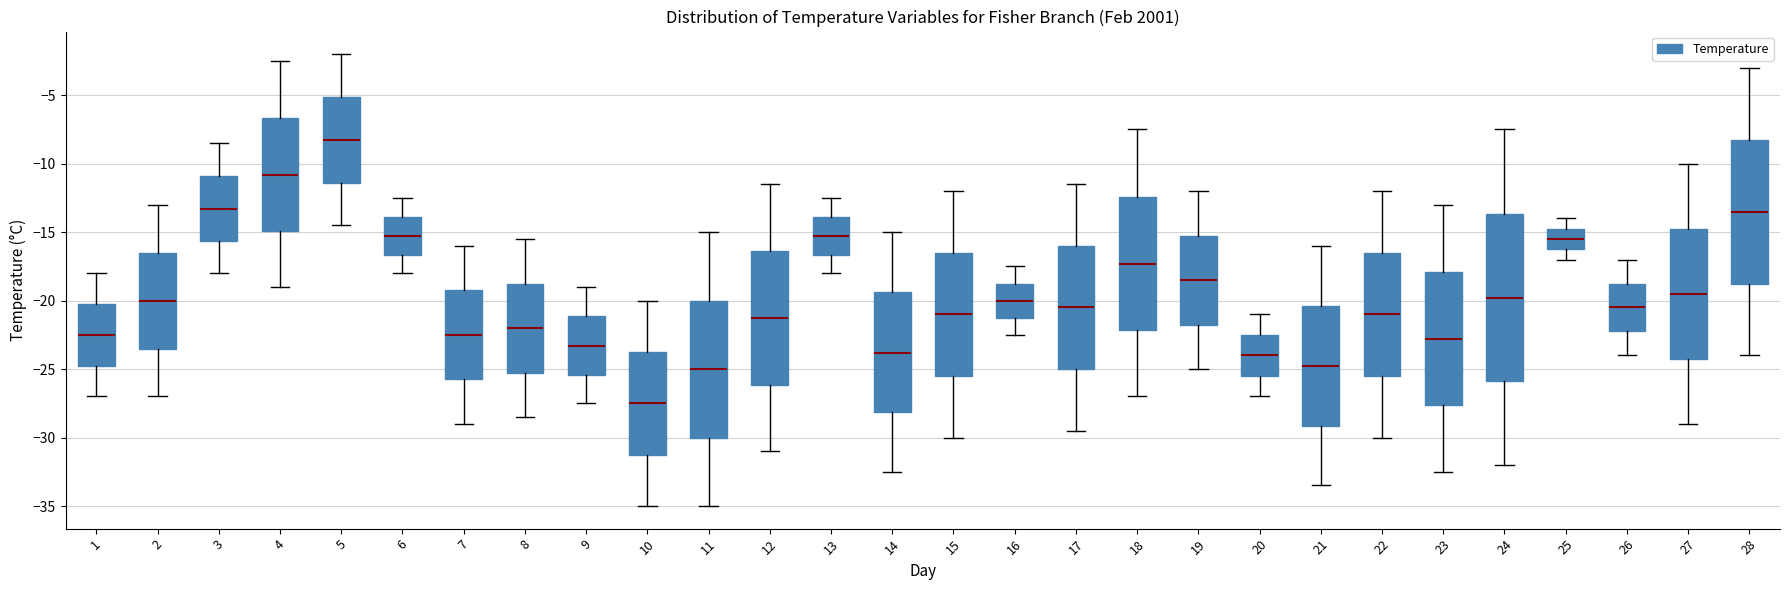

Reading left to right, transcribe this box plot: for each box, give where its median line is, the range the box spans, and where its two whiskers end, as read against the y-axis. The values are not printed on the chart, so give them approximately, as read against the axis.

1: median -22.5, box -24.5 to -20.0, whiskers -27.0 to -18.0
2: median -20.0, box -23.5 to -16.5, whiskers -27.0 to -13.0
3: median -13.5, box -15.5 to -11.0, whiskers -18.0 to -8.5
4: median -11.0, box -15.0 to -6.5, whiskers -19.0 to -2.5
5: median -8.5, box -11.5 to -5.0, whiskers -14.5 to -2.0
6: median -15.5, box -16.5 to -14.0, whiskers -18.0 to -12.5
7: median -22.5, box -25.5 to -19.0, whiskers -29.0 to -16.0
8: median -22.0, box -25.0 to -18.5, whiskers -28.5 to -15.5
9: median -23.5, box -25.5 to -21.0, whiskers -27.5 to -19.0
10: median -27.5, box -31.0 to -23.5, whiskers -35.0 to -20.0
11: median -25.0, box -30.0 to -20.0, whiskers -35.0 to -15.0
12: median -21.5, box -26.0 to -16.5, whiskers -31.0 to -11.5
13: median -15.5, box -16.5 to -14.0, whiskers -18.0 to -12.5
14: median -24.0, box -28.0 to -19.5, whiskers -32.5 to -15.0
15: median -21.0, box -25.5 to -16.5, whiskers -30.0 to -12.0
16: median -20.0, box -21.0 to -18.5, whiskers -22.5 to -17.5
17: median -20.5, box -25.0 to -16.0, whiskers -29.5 to -11.5
18: median -17.5, box -22.0 to -12.5, whiskers -27.0 to -7.5
19: median -18.5, box -21.5 to -15.0, whiskers -25.0 to -12.0
20: median -24.0, box -25.5 to -22.5, whiskers -27.0 to -21.0
21: median -25.0, box -29.0 to -20.5, whiskers -33.5 to -16.0
22: median -21.0, box -25.5 to -16.5, whiskers -30.0 to -12.0
23: median -23.0, box -27.5 to -18.0, whiskers -32.5 to -13.0
24: median -20.0, box -26.0 to -13.5, whiskers -32.0 to -7.5
25: median -15.5, box -16.0 to -14.5, whiskers -17.0 to -14.0
26: median -20.5, box -22.0 to -18.5, whiskers -24.0 to -17.0
27: median -19.5, box -24.0 to -14.5, whiskers -29.0 to -10.0
28: median -13.5, box -18.5 to -8.0, whiskers -24.0 to -3.0